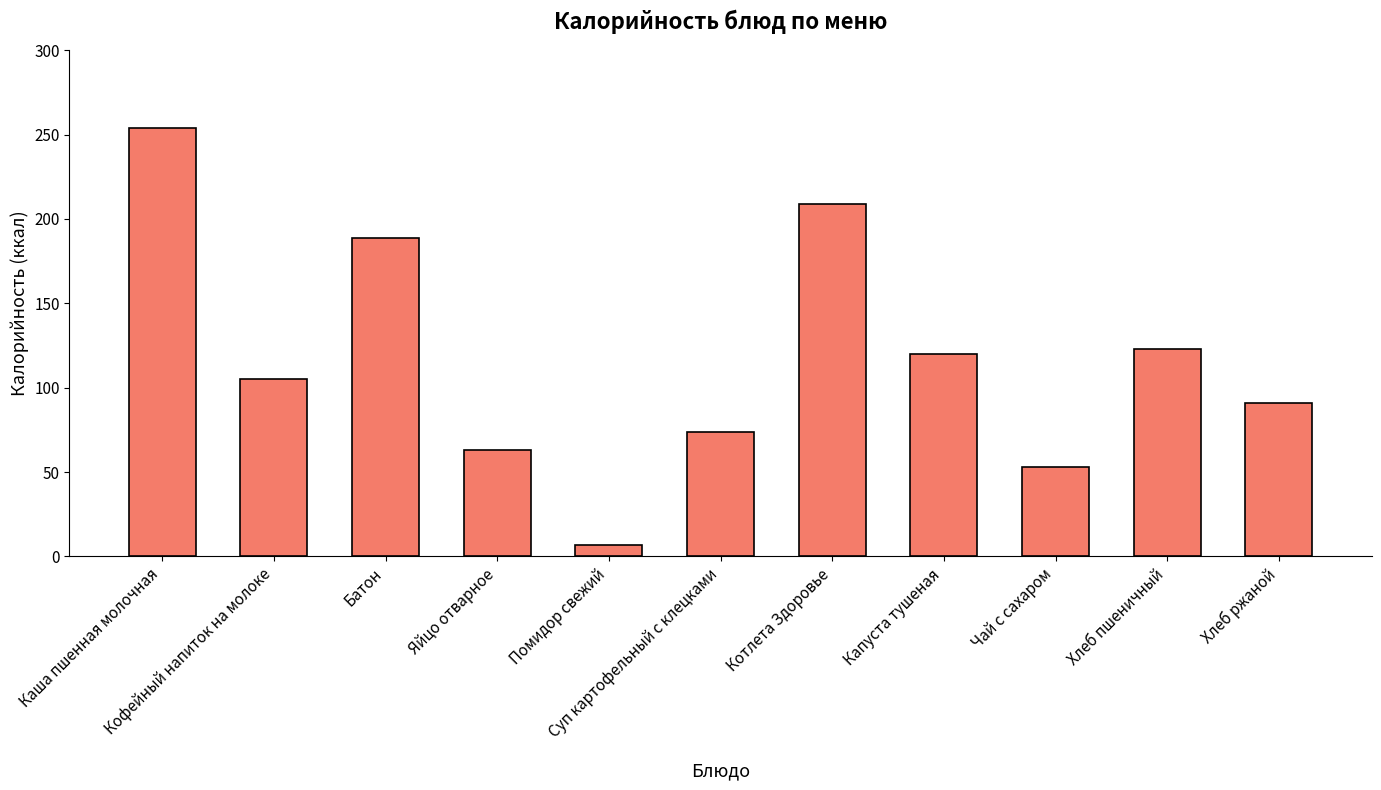

What is the label of the 7th bar from the left?

Котлета Здоровье